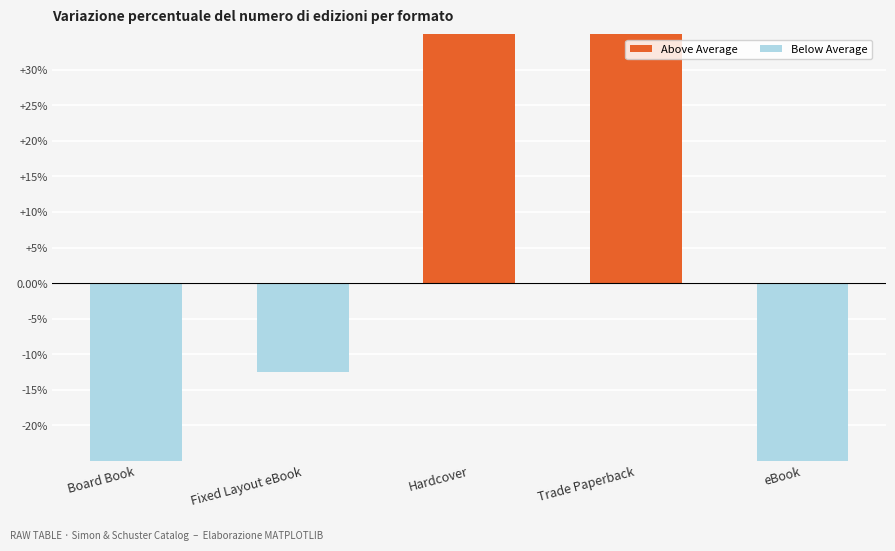

Which has a higher value, eBook or Hardcover?

Hardcover